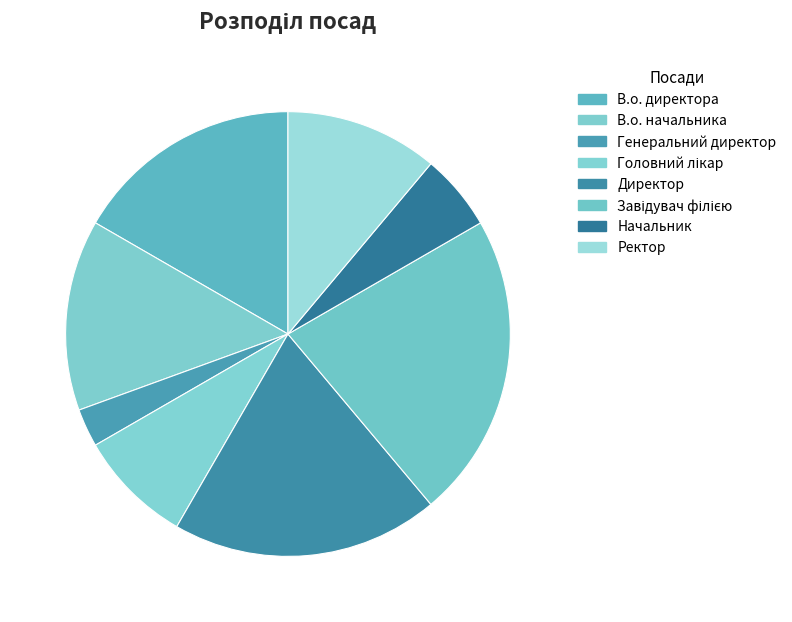

Combined, do Начальник and Завідувач філією account for over 50%?

No